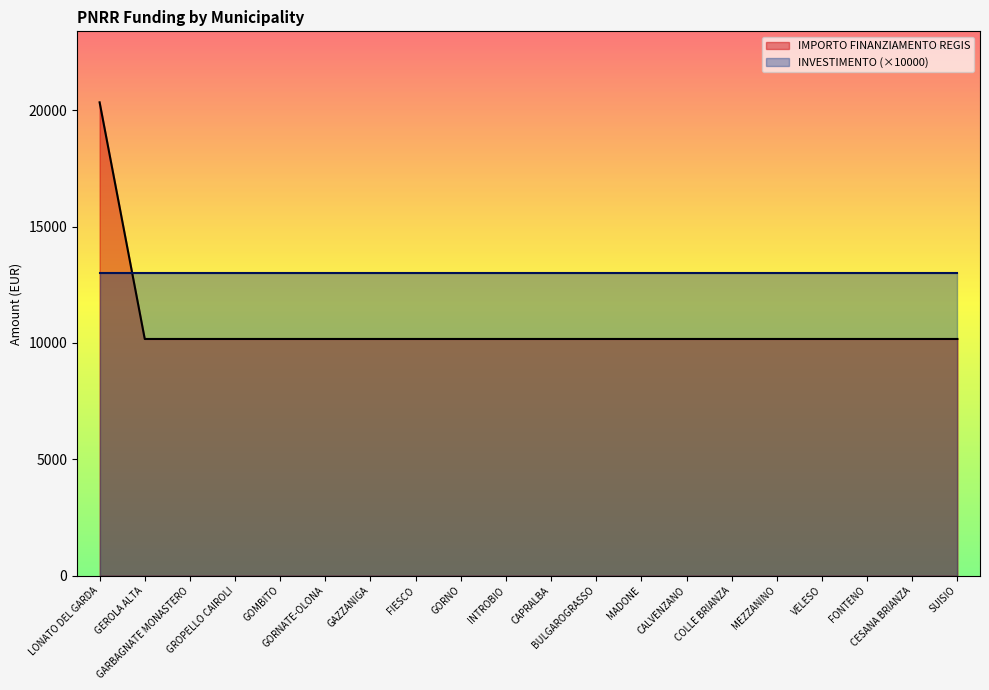

How many values exceed 10172?

1